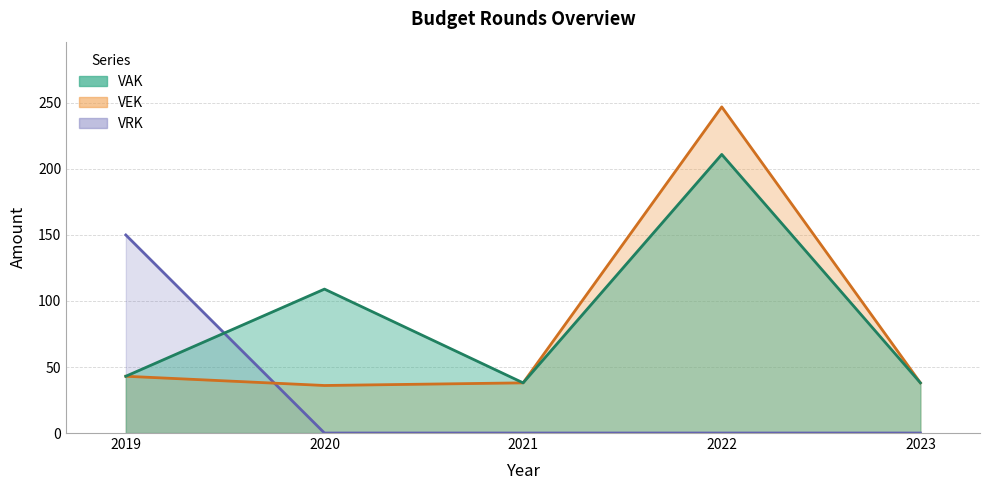

What is the difference between the VAK values at 2021 and 2019?

5